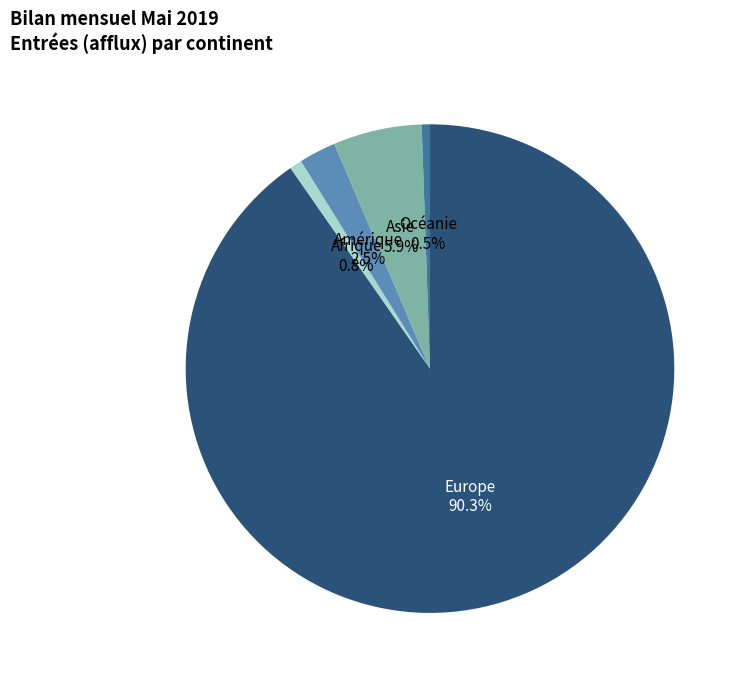

Is there a majority slice in this chart?

Yes